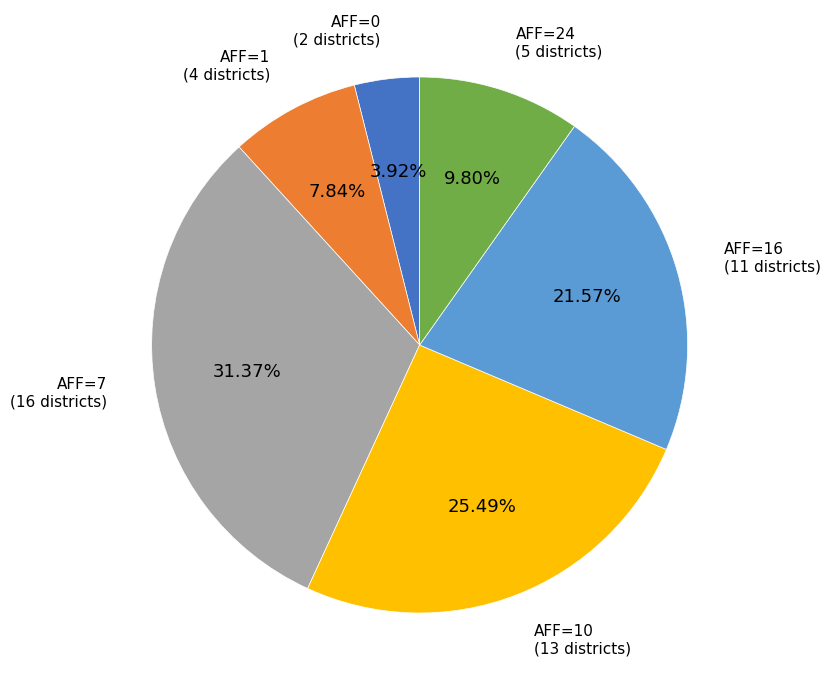

Is there a majority slice in this chart?

No